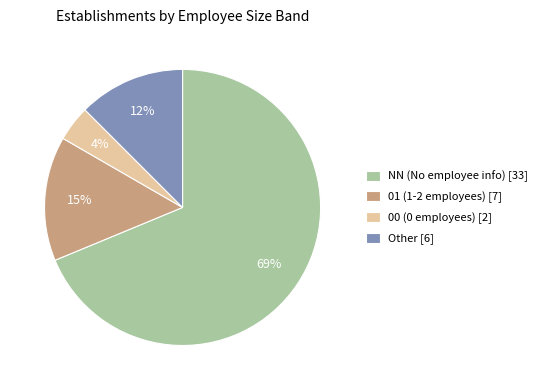

Which category has the biggest portion of the pie?

NN (No employee info) [33]